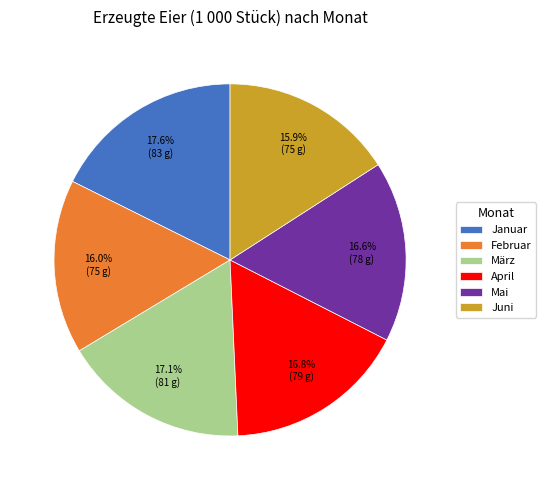

Does Februar account for over 50% of the chart?

No